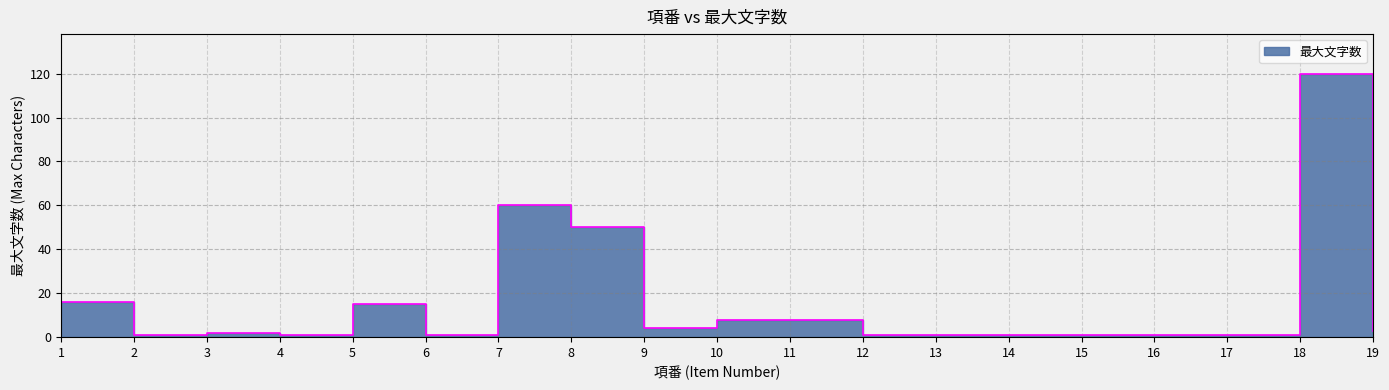

What is the difference between the maximum and minimum values?

119